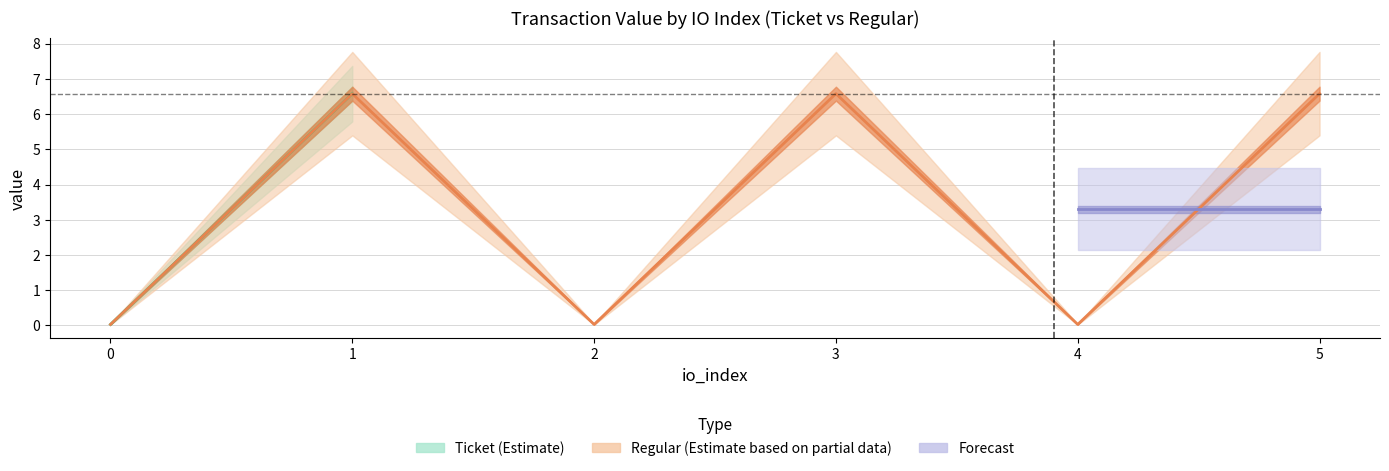

What is the value of the Regular_value point at the 4th from the left?

6.6